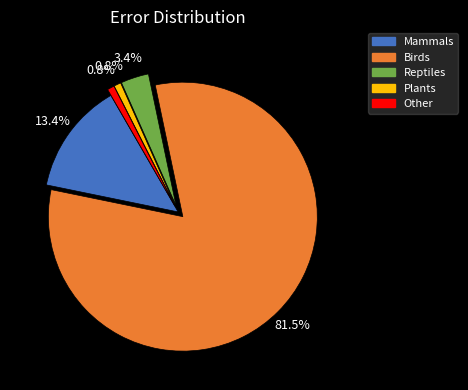

Count the number of slices in the pie.

5